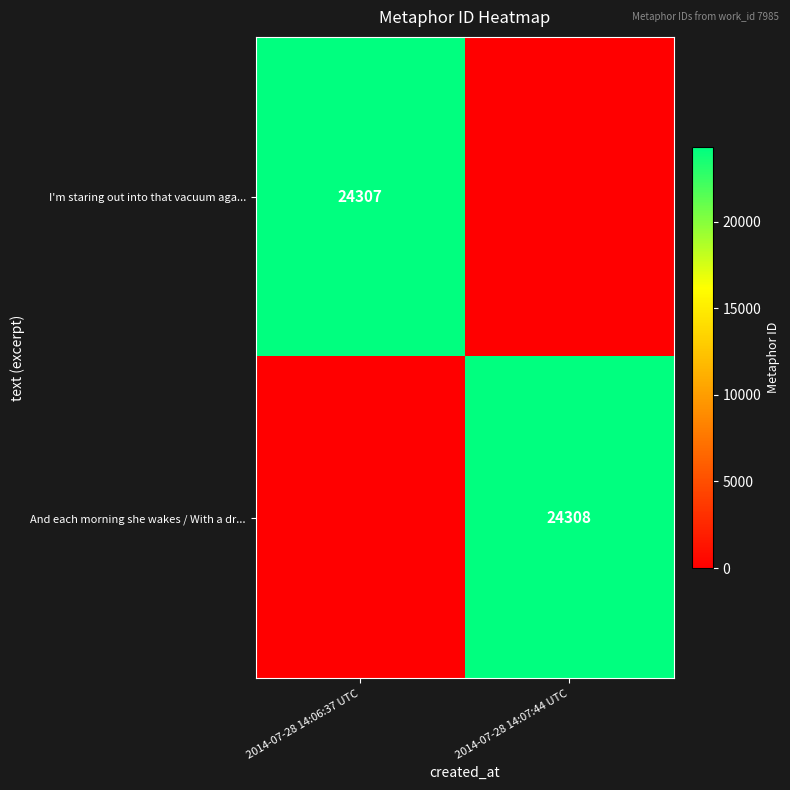

The value of I'm staring out into that vacuum aga... at 2014-07-28 14:06:37 UTC is 15039. True or false?

False